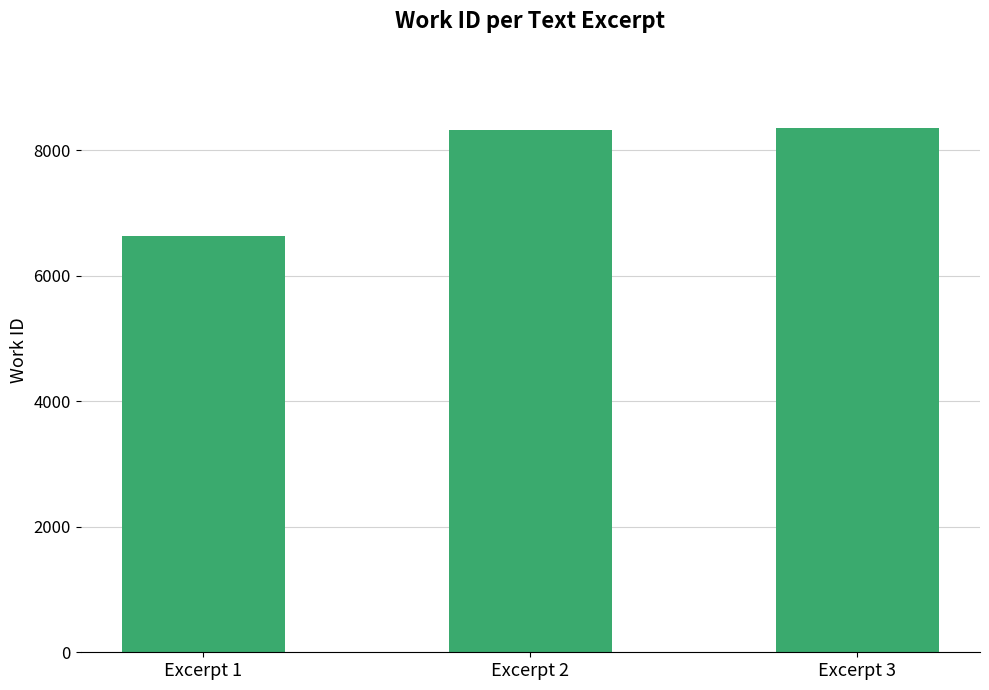

What is the difference between the maximum and minimum values?

1729